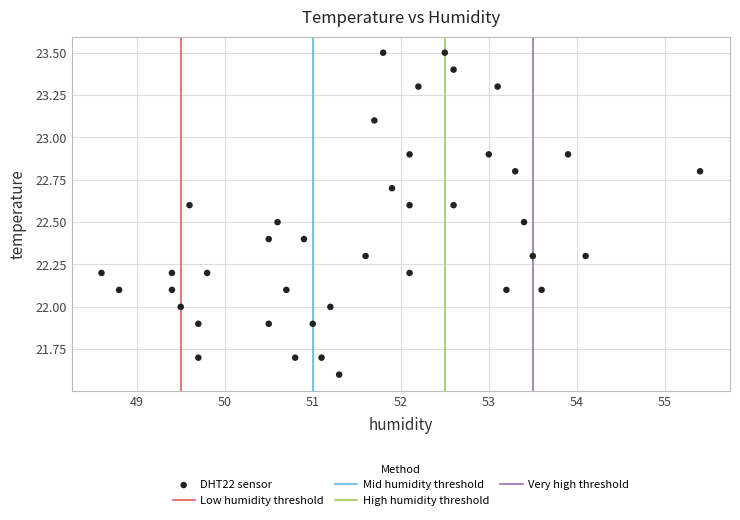

What is the range of Y values (max minus min)?

1.9